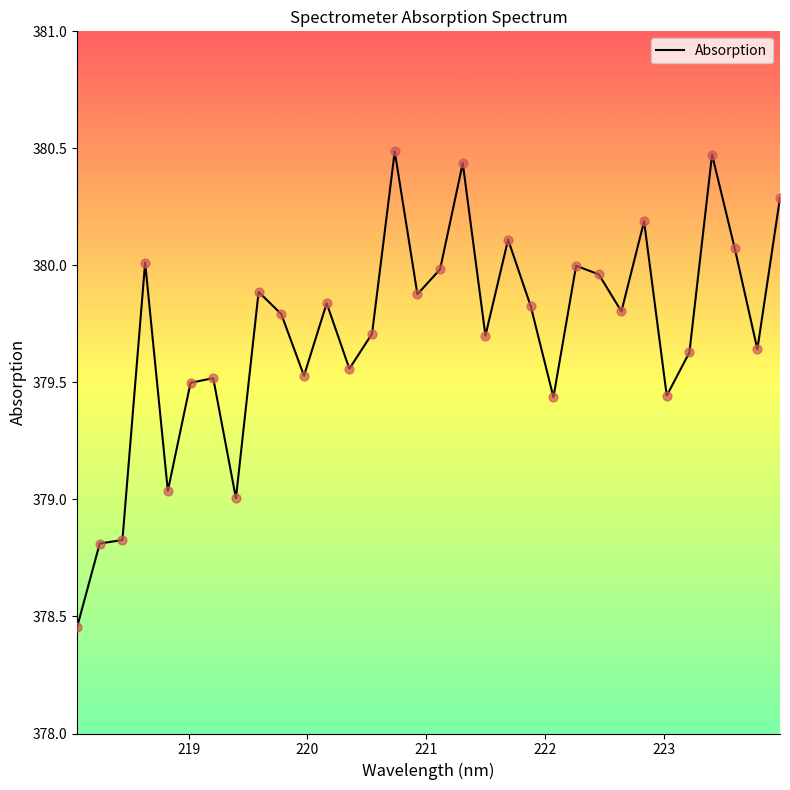

What is the maximum value shown in the chart?

380.5